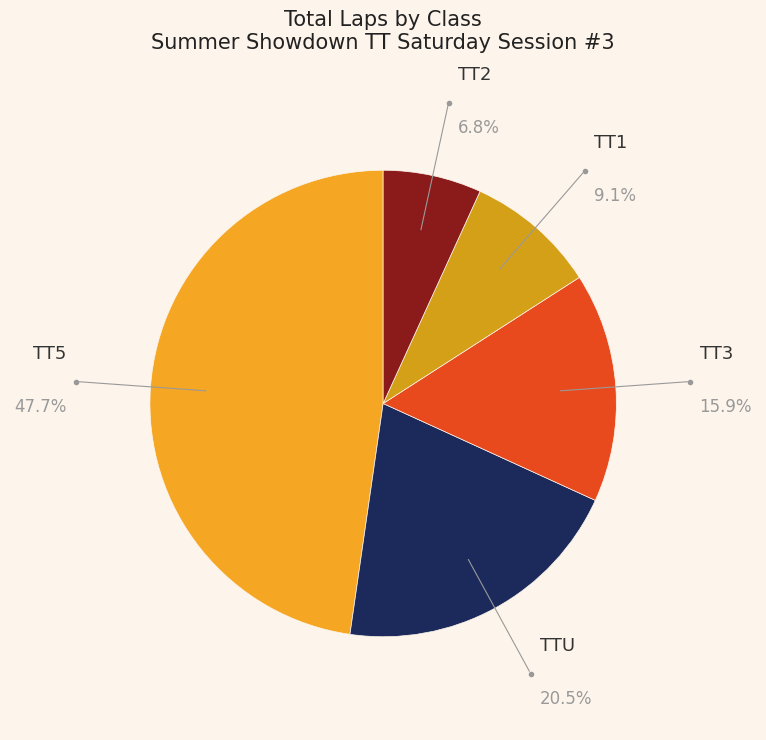

The TT2 slice represents 7% of the pie. True or false?

True